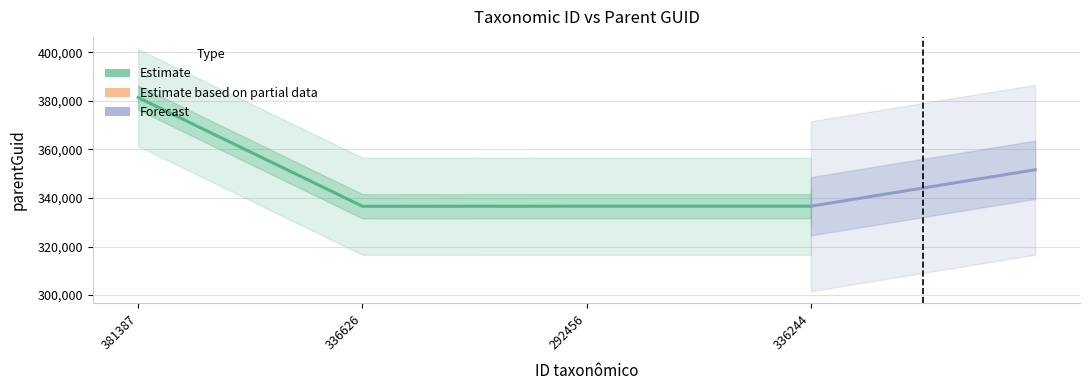

At which label does the data first exceed 336632?

381387